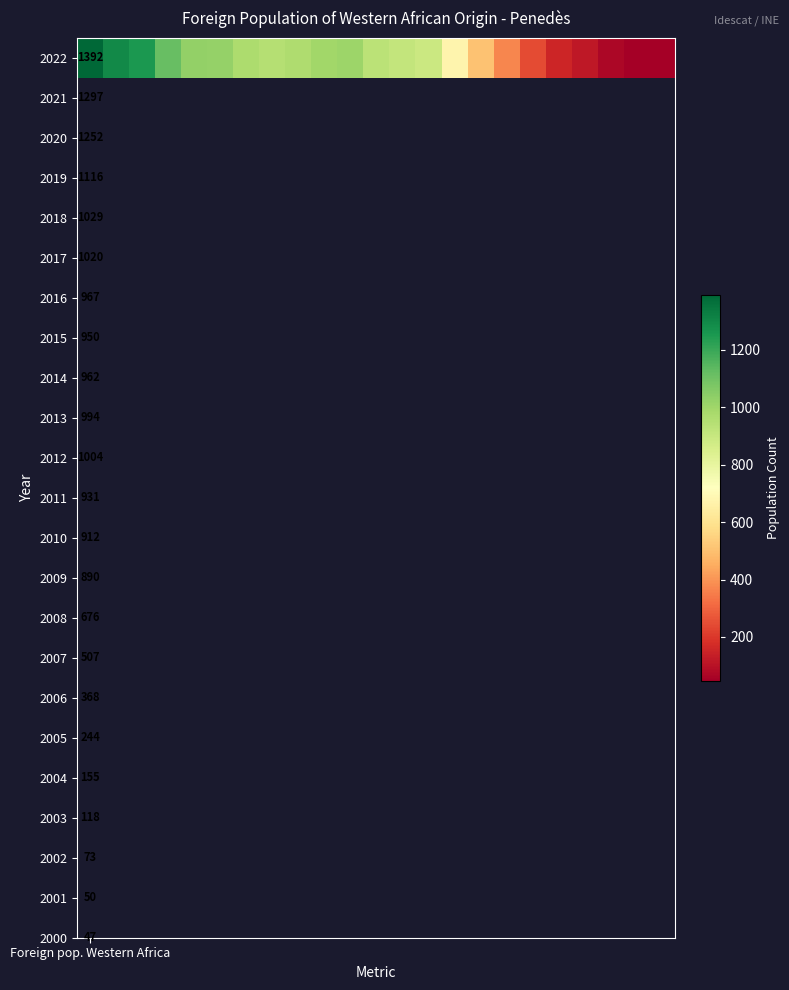

What is the difference between the second highest and minimum values?

1250